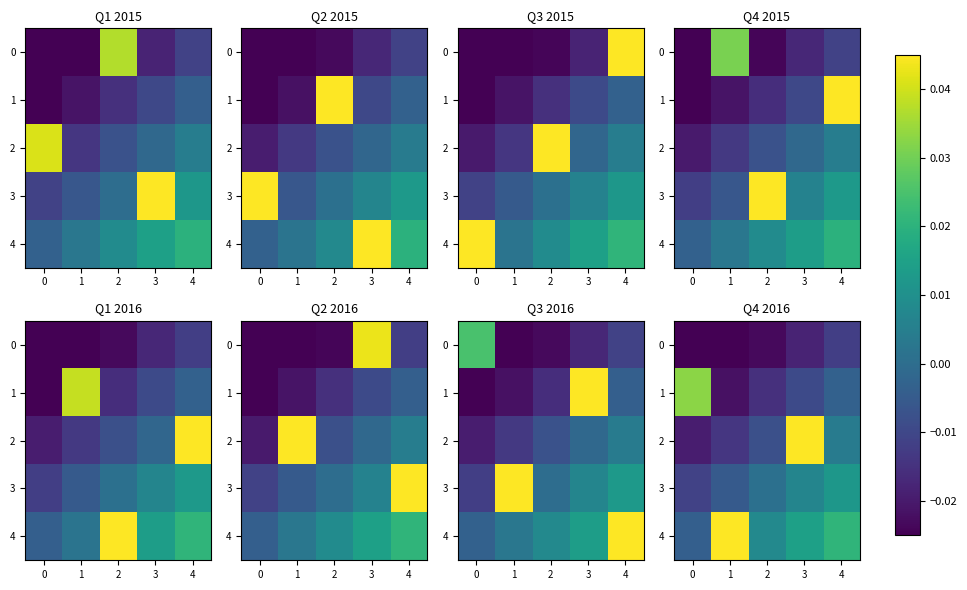

Which has a higher value, 0 or 2?

2